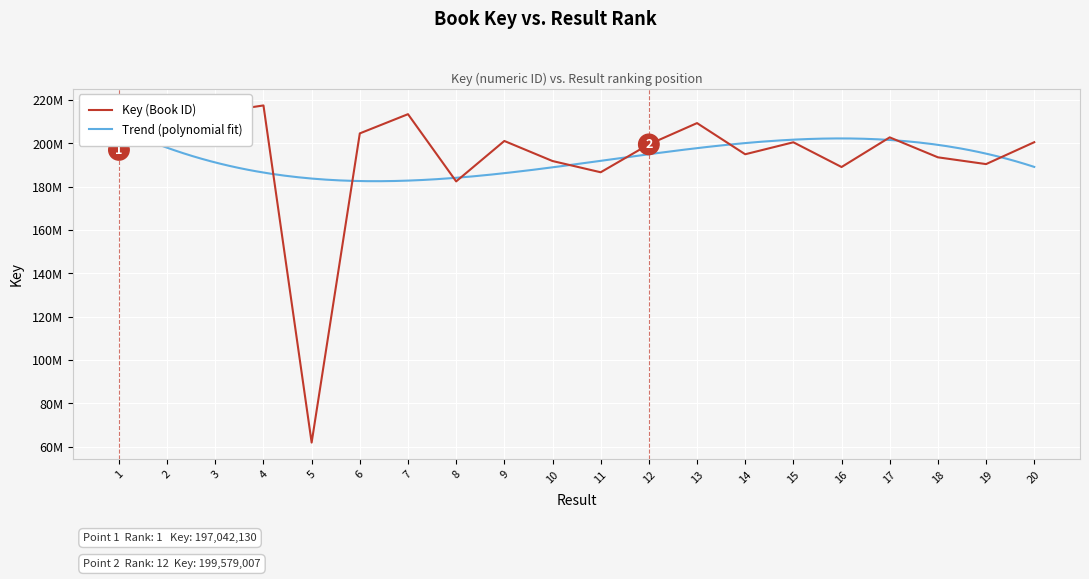

At which category does the data reach its first local valley?

5